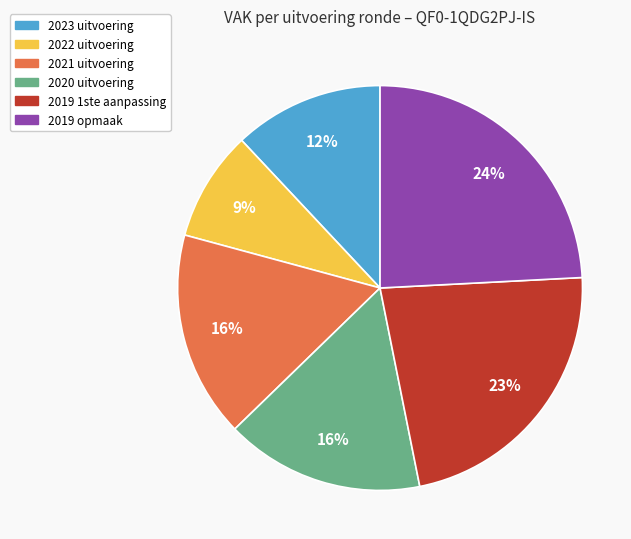

How many slices are in this pie chart?

6